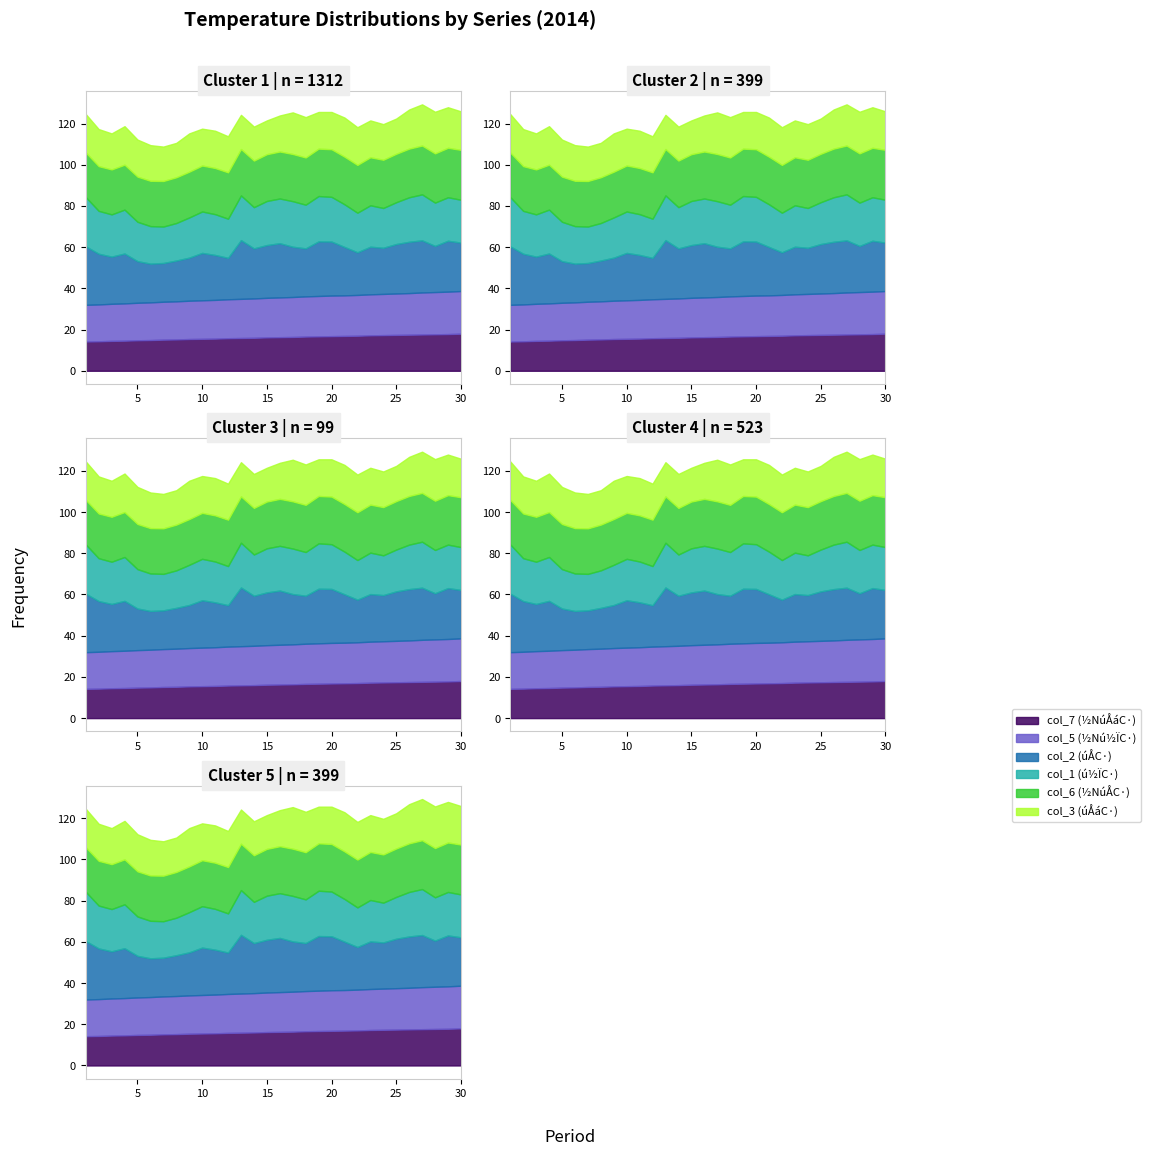

List the series in order of their peak value, highest first.

col_2, col_6, col_1, col_5, col_3, col_7